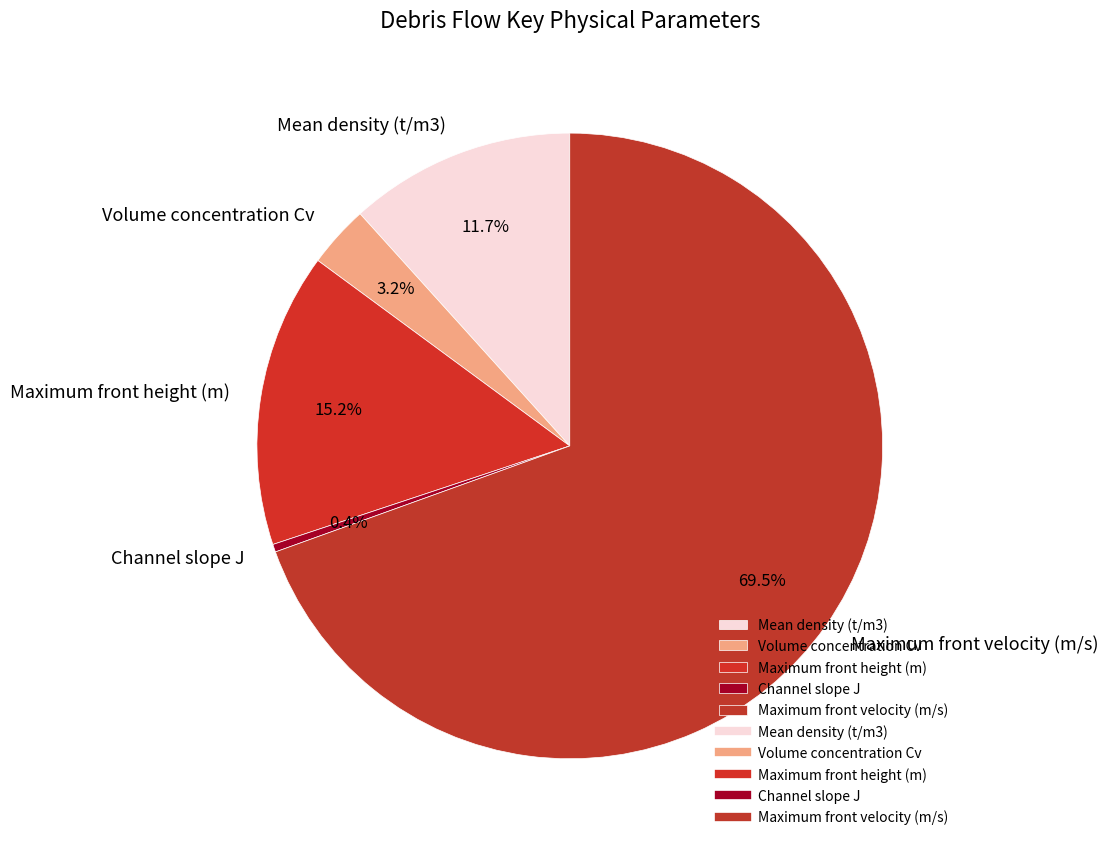

What percentage is NOT represented by Channel slope J?

99.6%